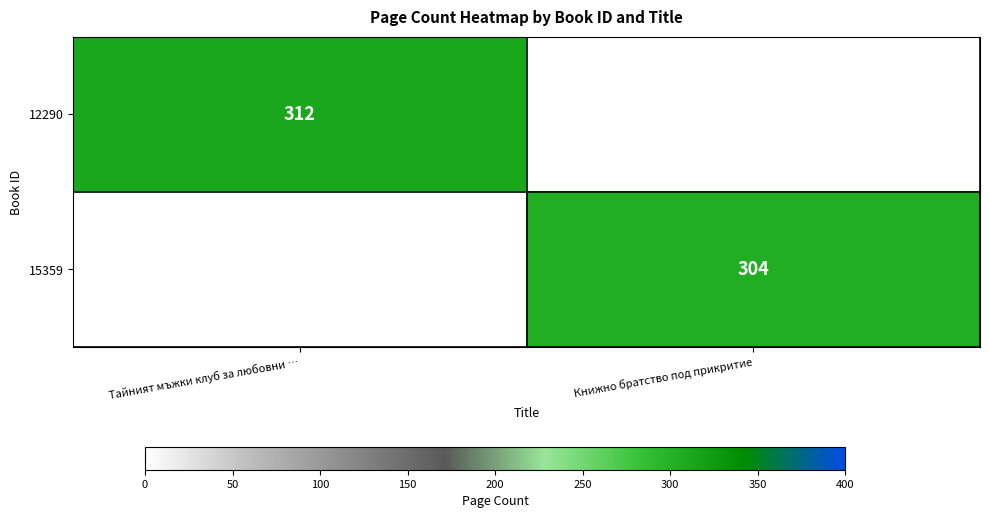

True or false: 12290 has a value of 312 at Тайният мъжки клуб за любовни ….

True